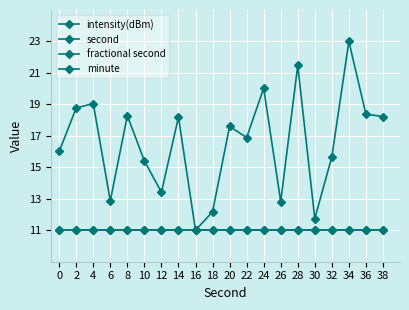

True or false: second has more than 0 interior local peaks.

False